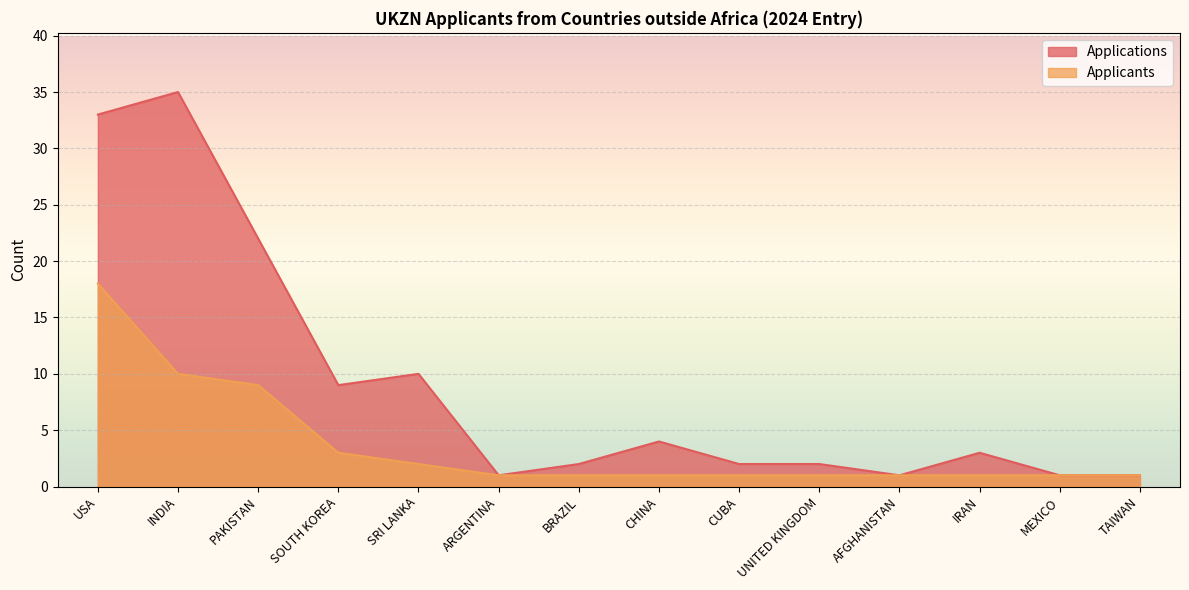

The Applicants series shows 1 at BRAZIL. True or false?

True